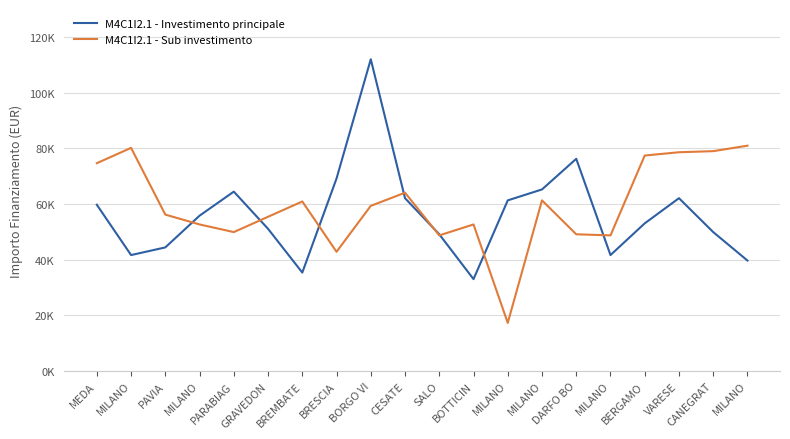

What is the label of the 14th point from the right?

BREMBATE